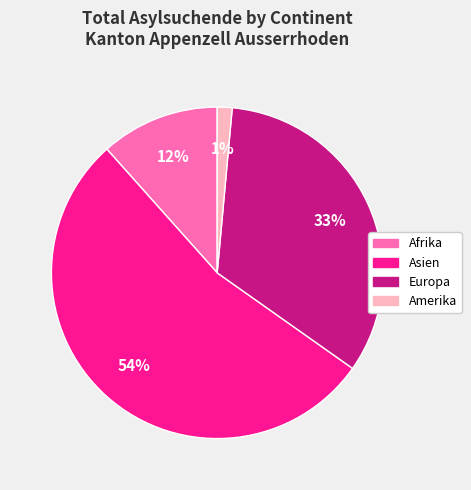

Which category accounts for the majority?

Asien